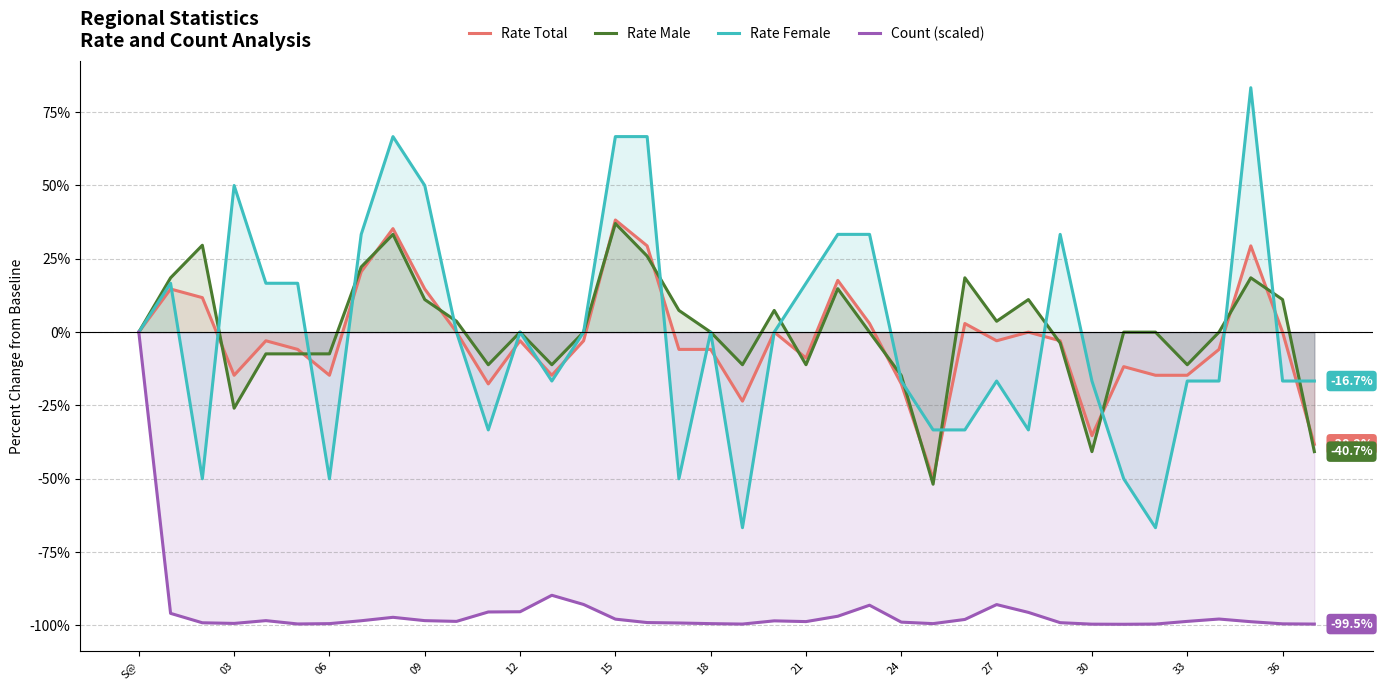

What is the spread (max minus min) of values at 31?

99.6